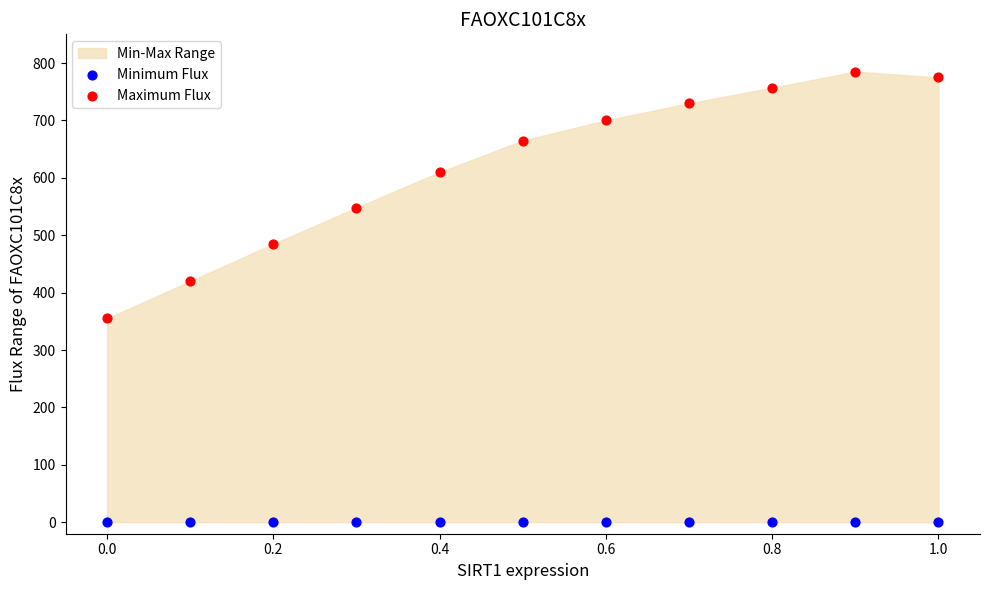

Which series reaches the maximum Y coordinate?

Maximum Flux